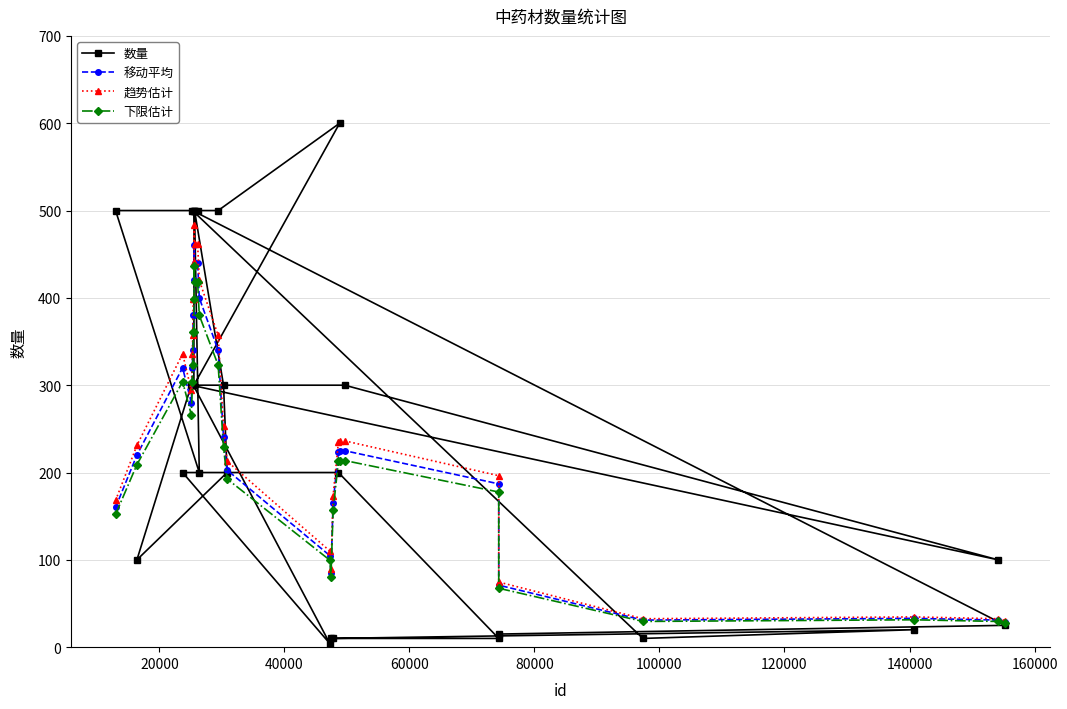

Which series has the widest spread of values?

数量